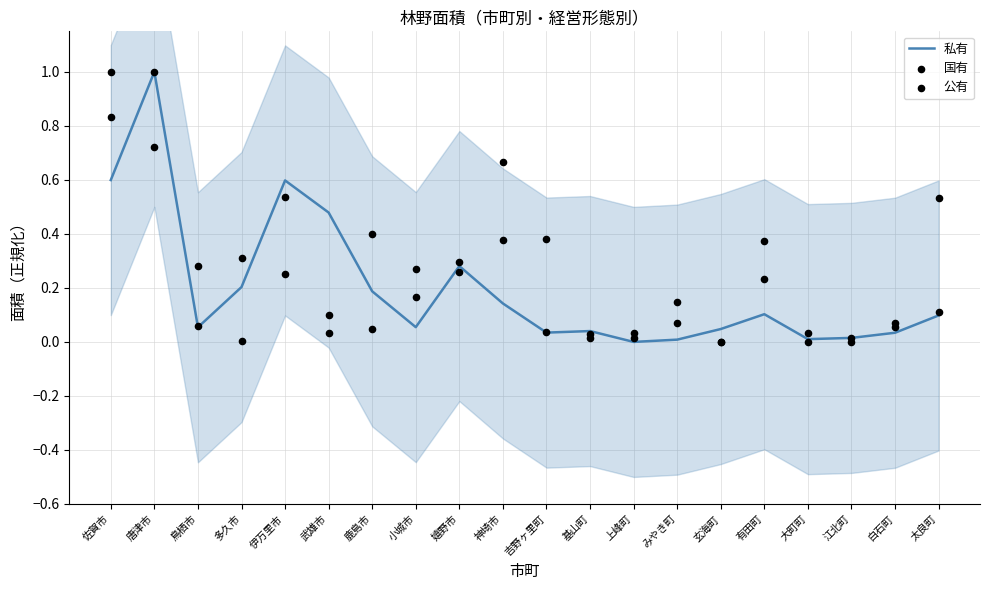

Which series has the largest Y range (max minus min)?

私有